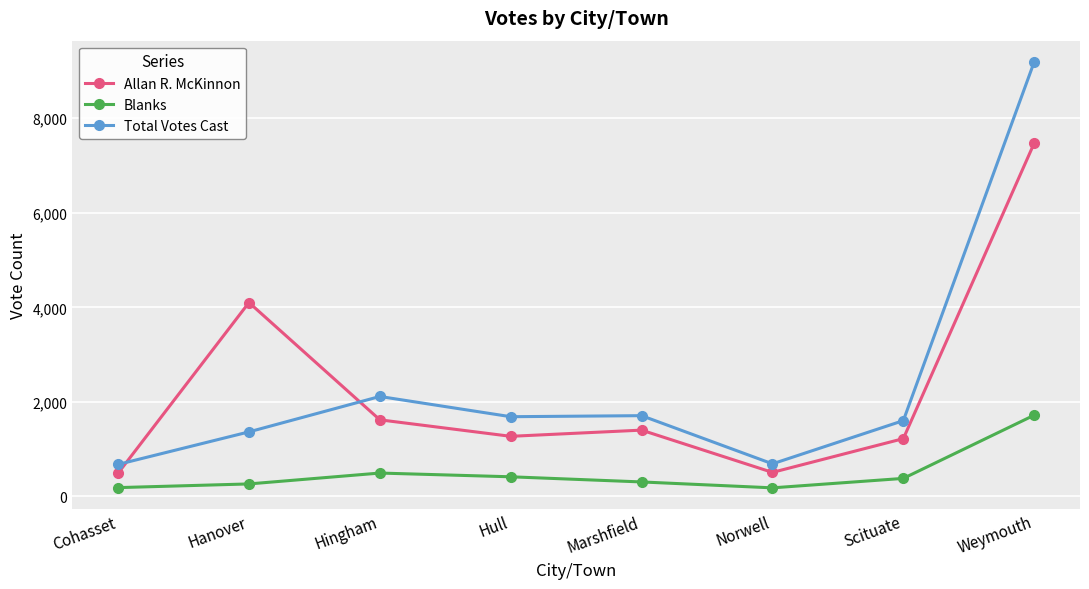

Which series has the largest total across all categories?

Total Votes Cast